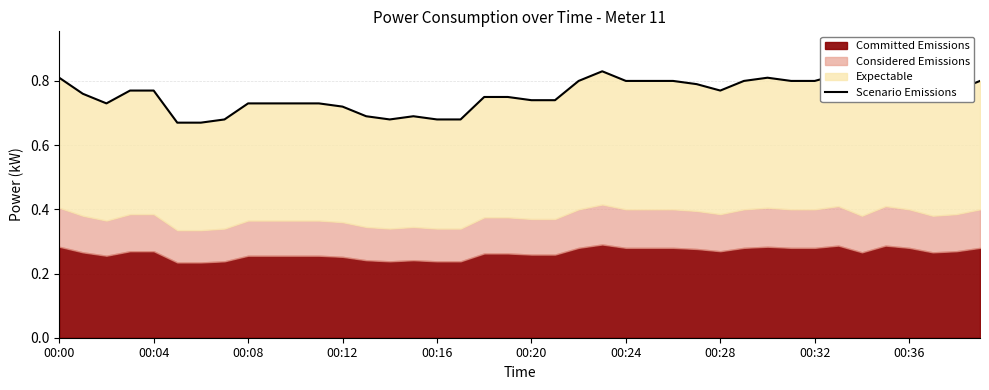

Between 28 and 31, which is larger?

31